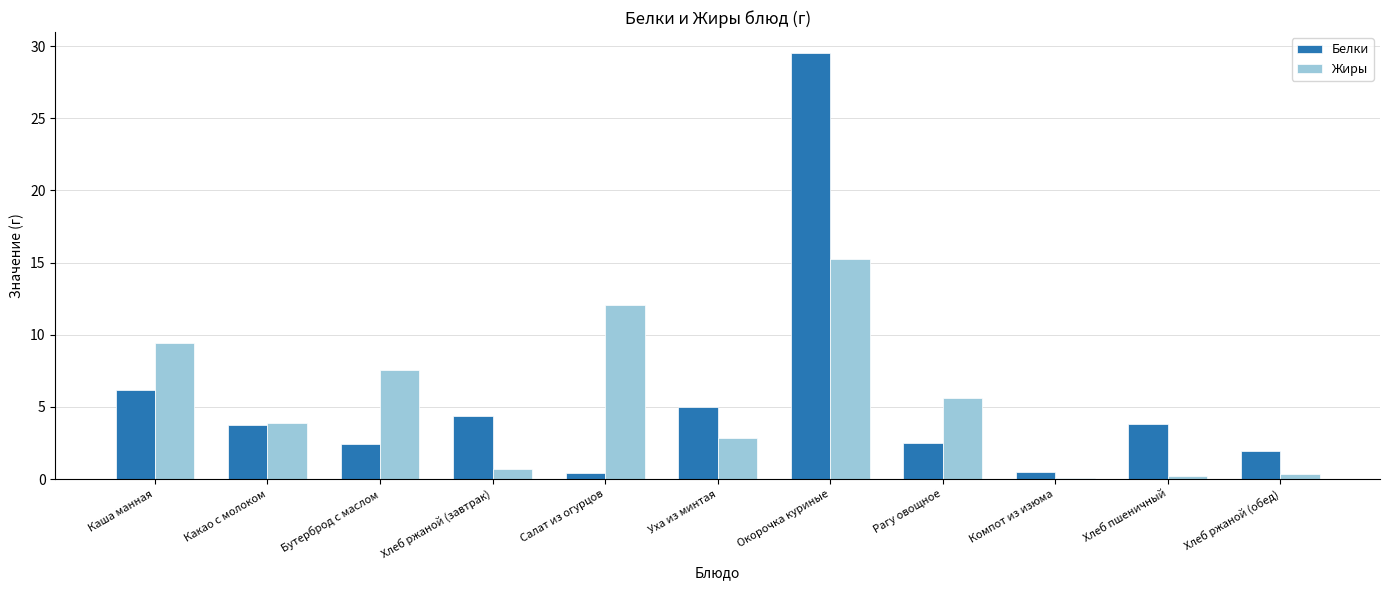

What is the spread (max minus min) of values at Салат из огурцов?

11.6